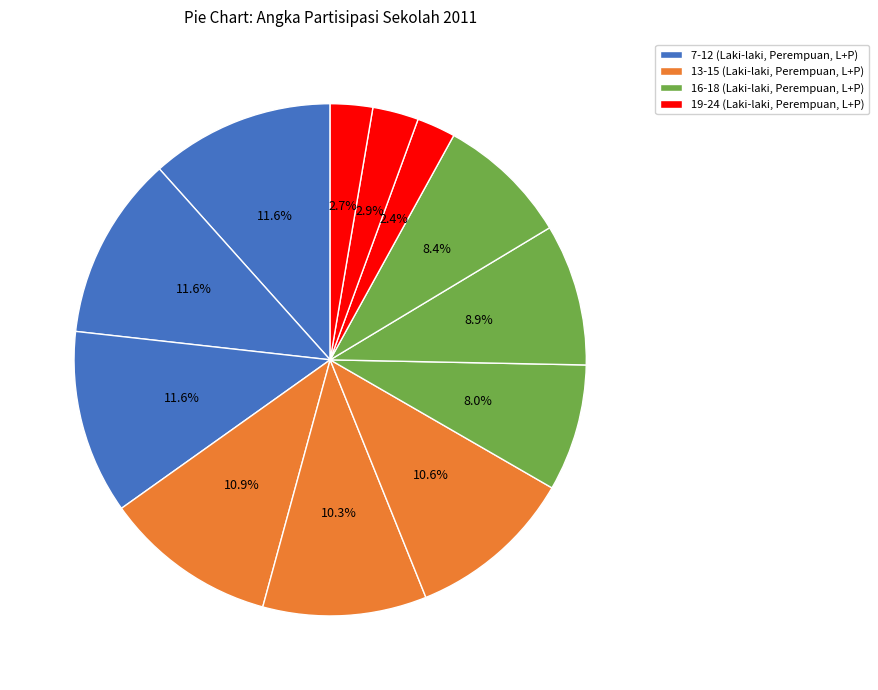

How many segments does this pie chart have?

12